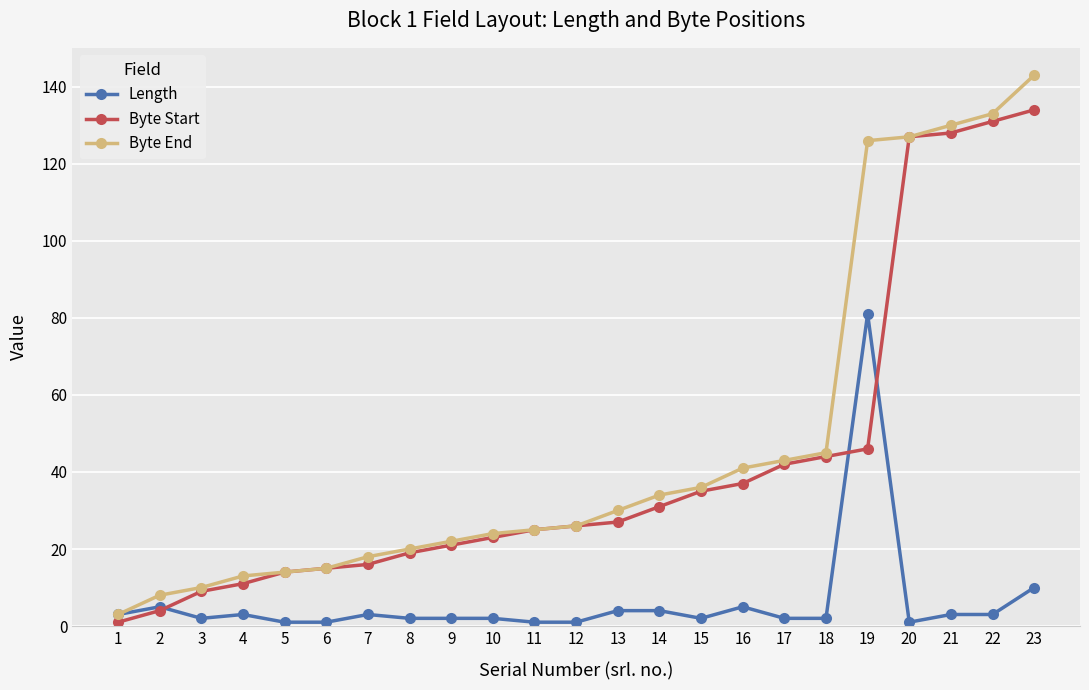

Rank the series by their maximum value, from highest to lowest.

Byte End, Byte Start, Length